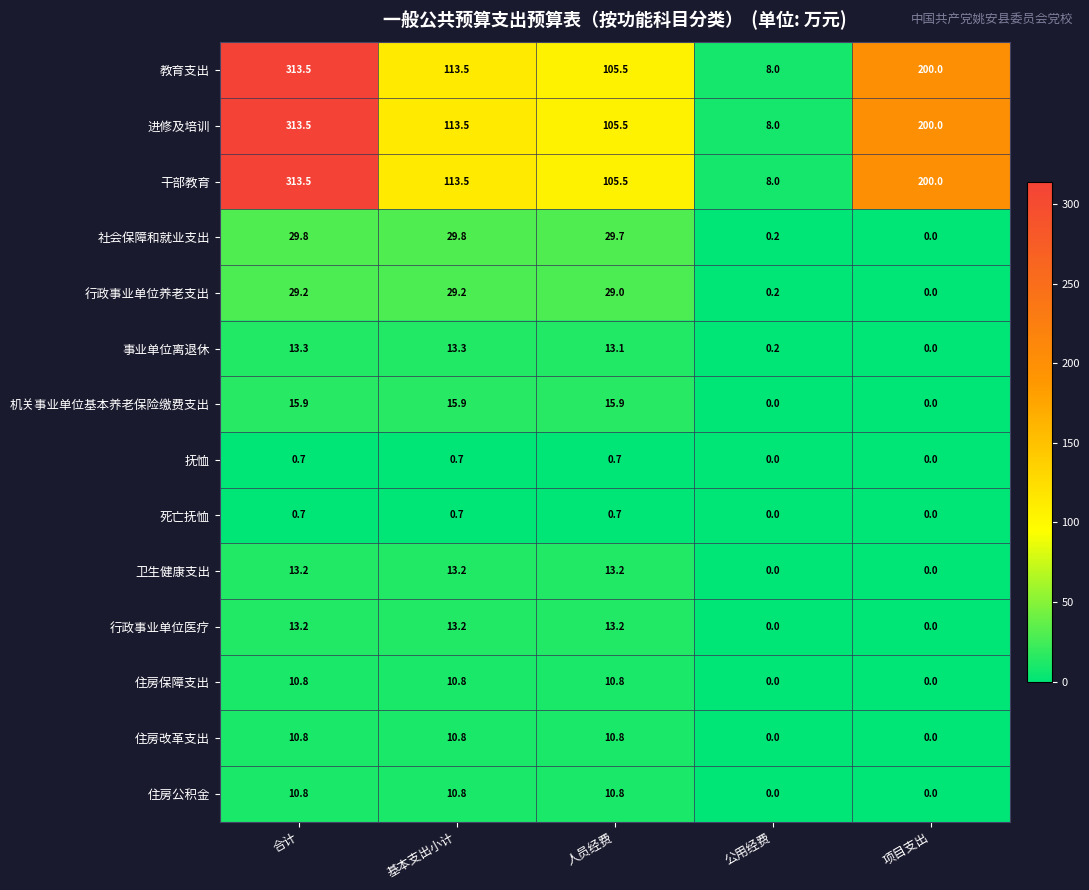

What is the maximum value shown in the chart?

313.5